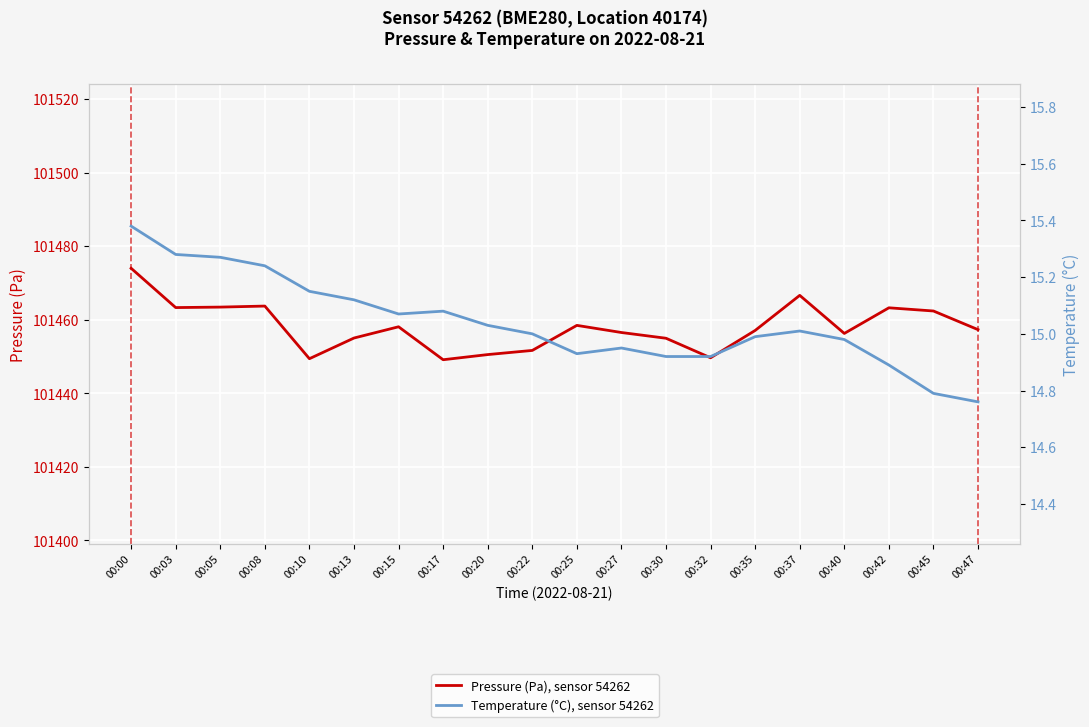

Which category has the highest value in the Pressure (Pa), sensor 54262 series?

00:00